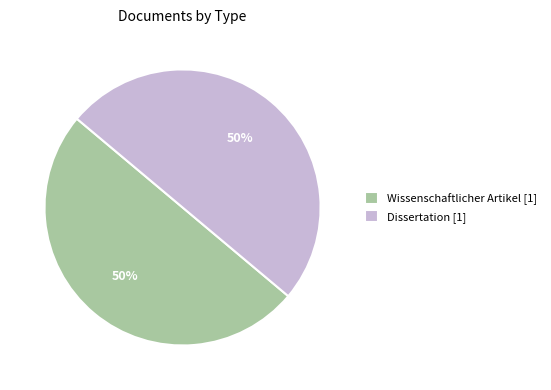

To the nearest percent, what portion does Wissenschaftlicher Artikel [1] represent?

50%